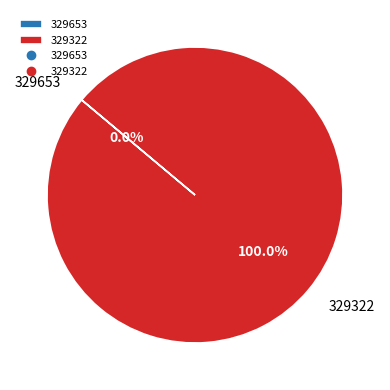

Which has a higher value, 329653 or 329322?

329322